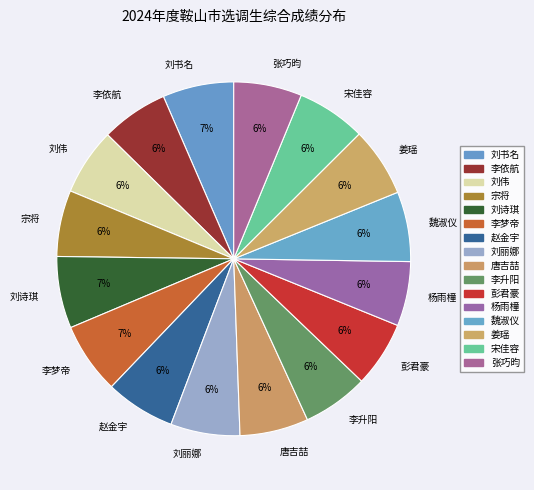

The 刘伟 slice represents 6% of the pie. True or false?

True